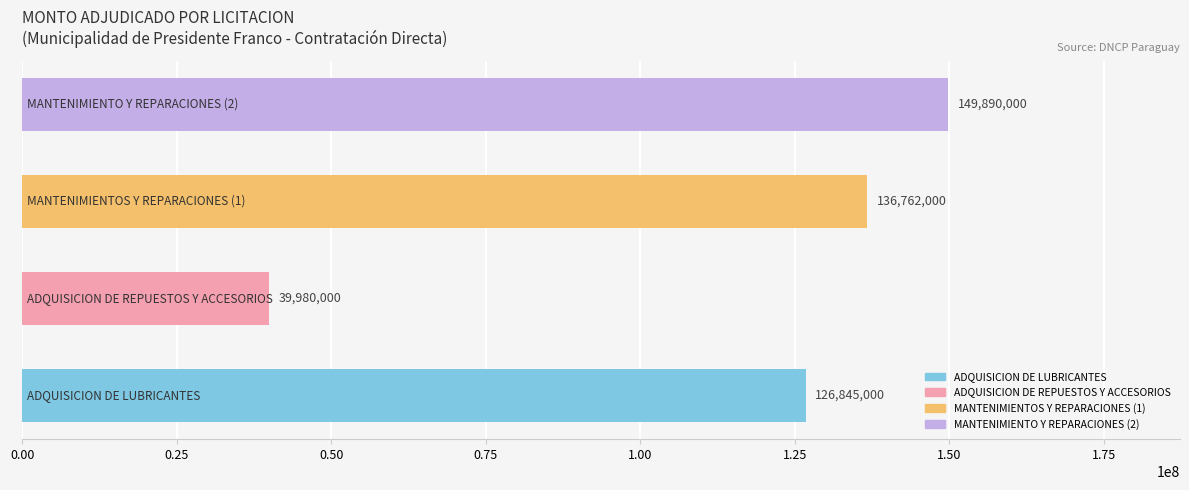

What is the maximum value shown in the chart?

149890000